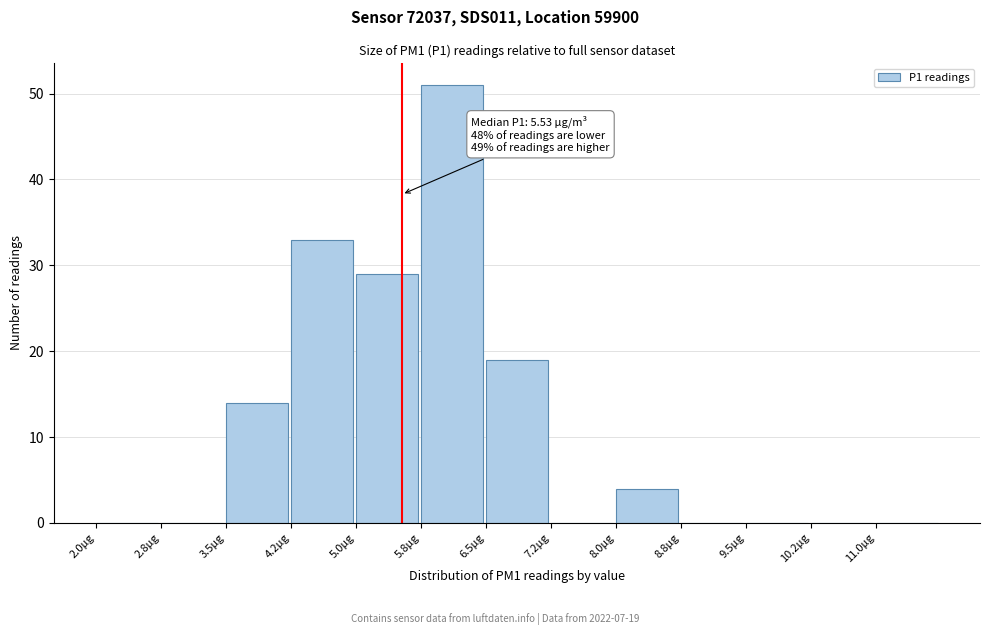

Over which range of the x-axis is the bar tallest?

5.75 to 6.50